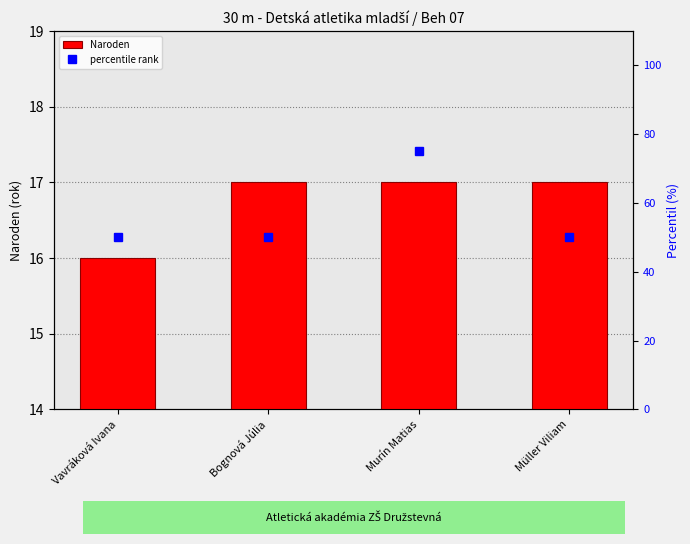

What is the approximate value of Naroden at Müller Viliam?

17